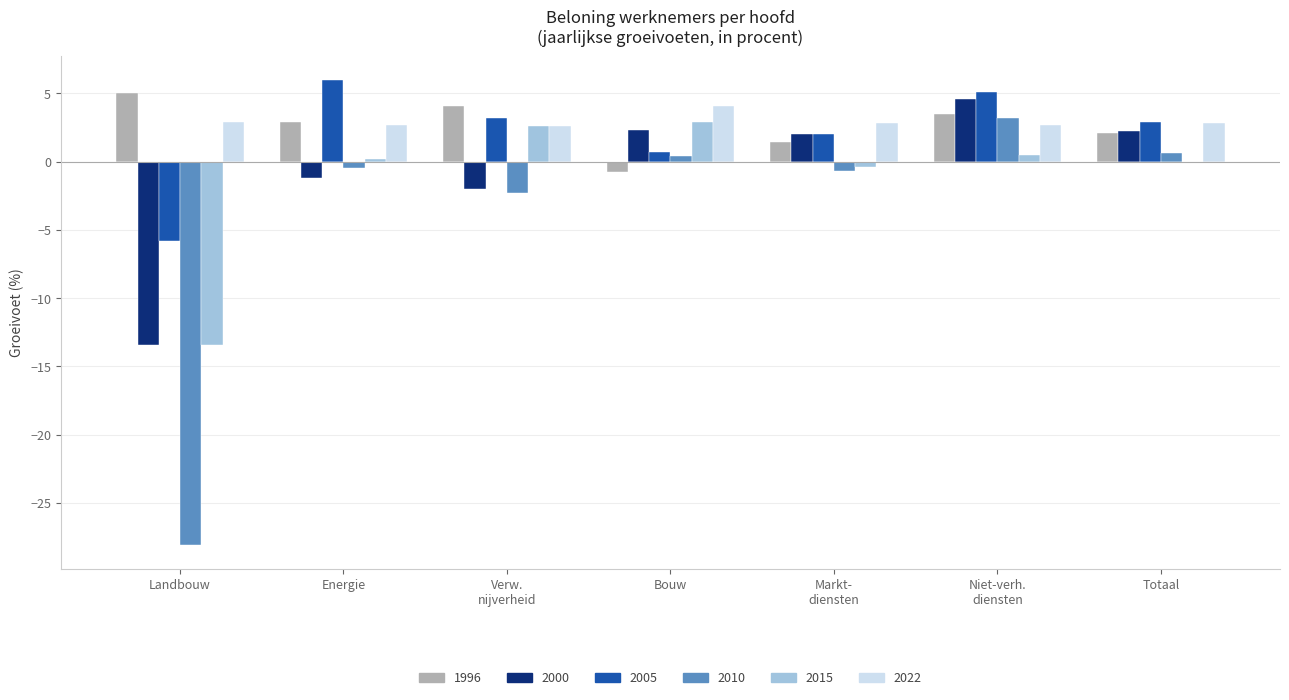

The value of 1996 at Totaal is 2.1. True or false?

True